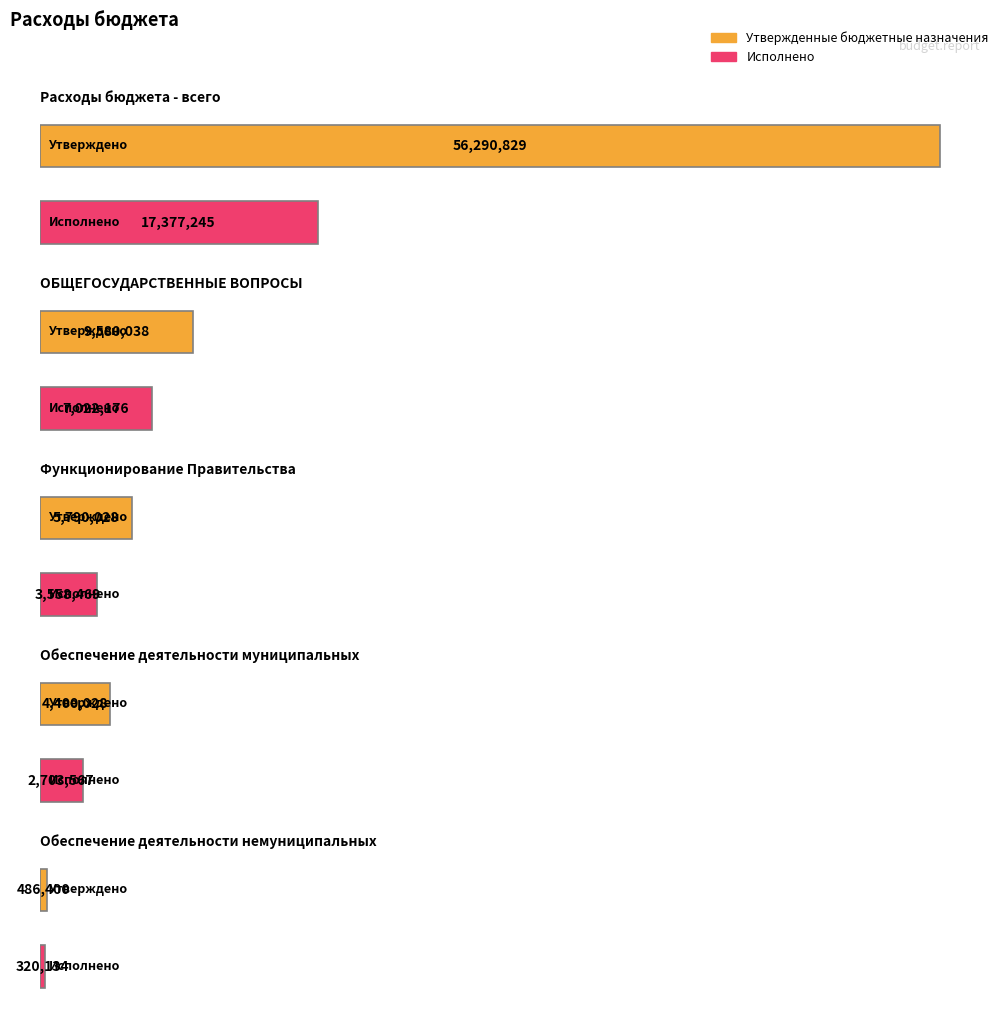

What is the label of the 4th bar from the left?

Обеспечение деятельности муниципальных